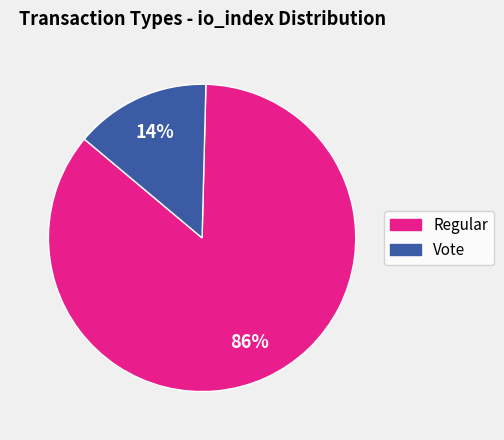

To the nearest percent, what percentage of the pie is Regular?

86%